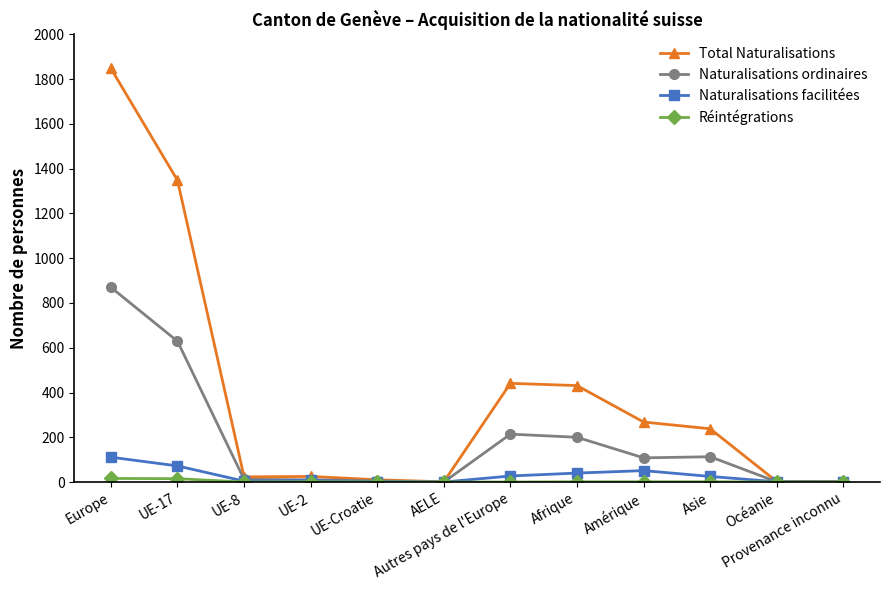

What is the label of the 11th point from the right?

UE-17